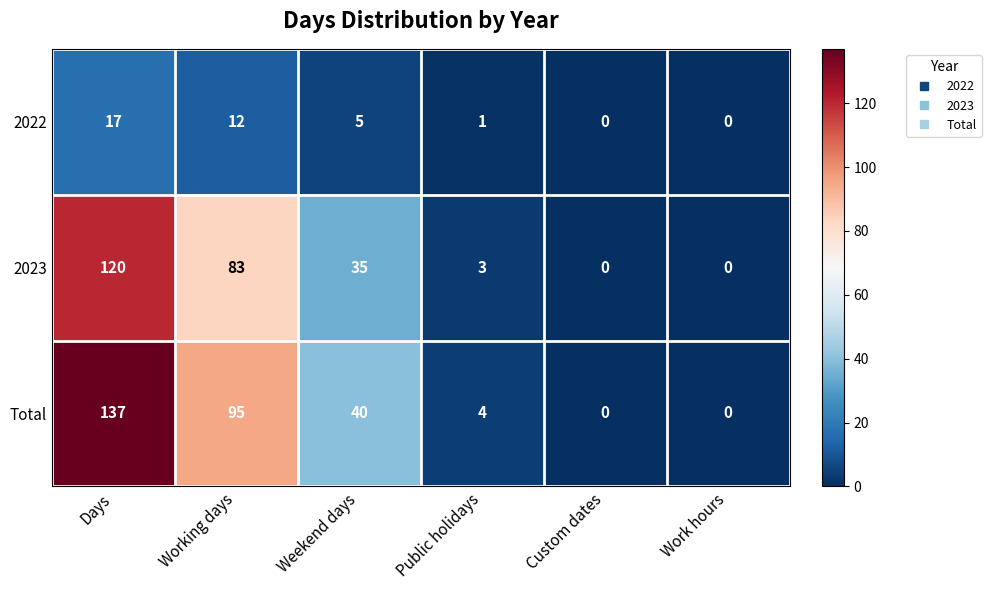

At how many categories does at least one series exceed 85?

2